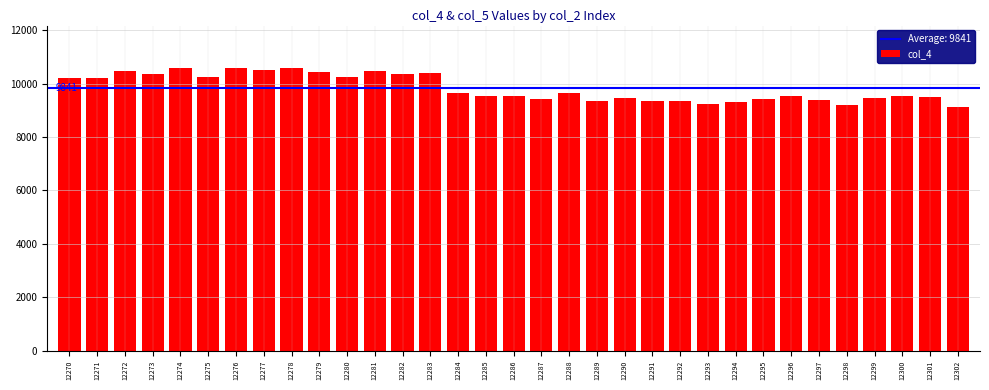

Approximately how many times larger is the value at 12292 compared to 12279?

0.9